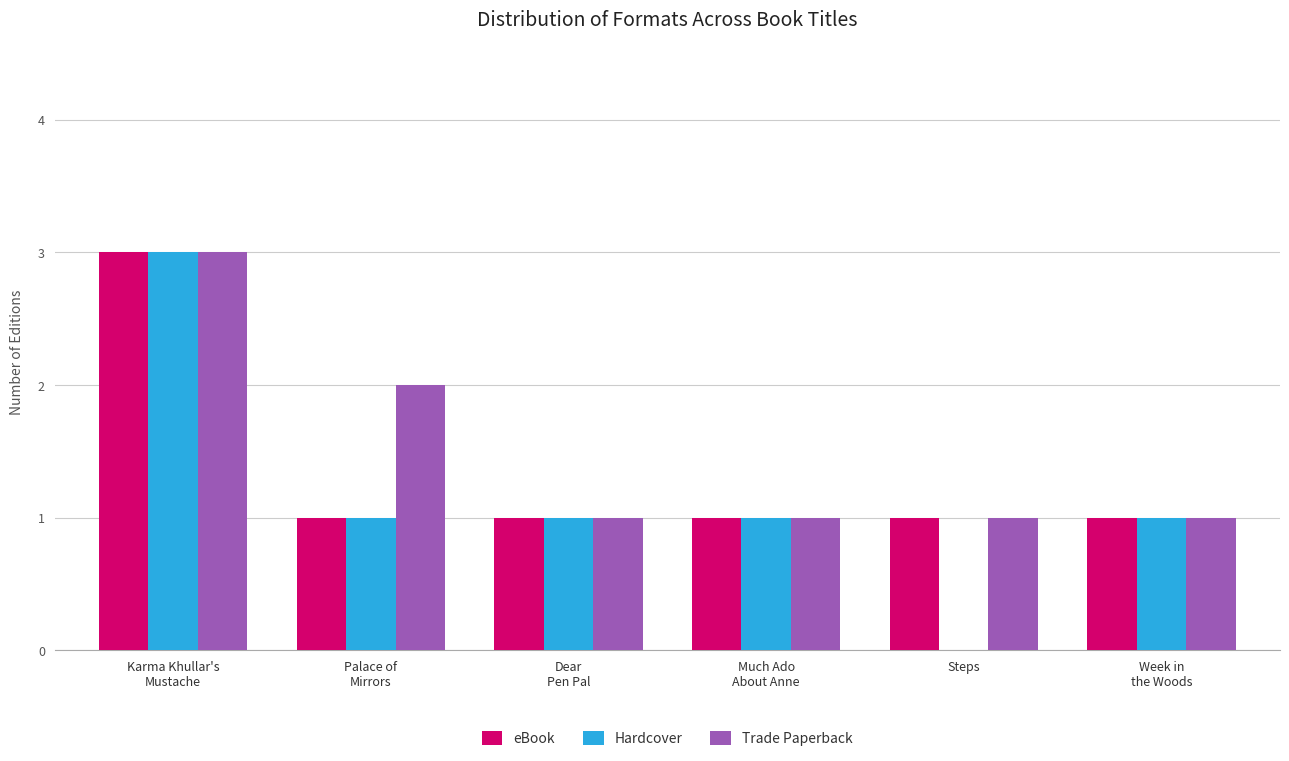

Is the value of eBook at Much Ado
About Anne greater than the value of Trade Paperback at Karma Khullar's
Mustache?

No